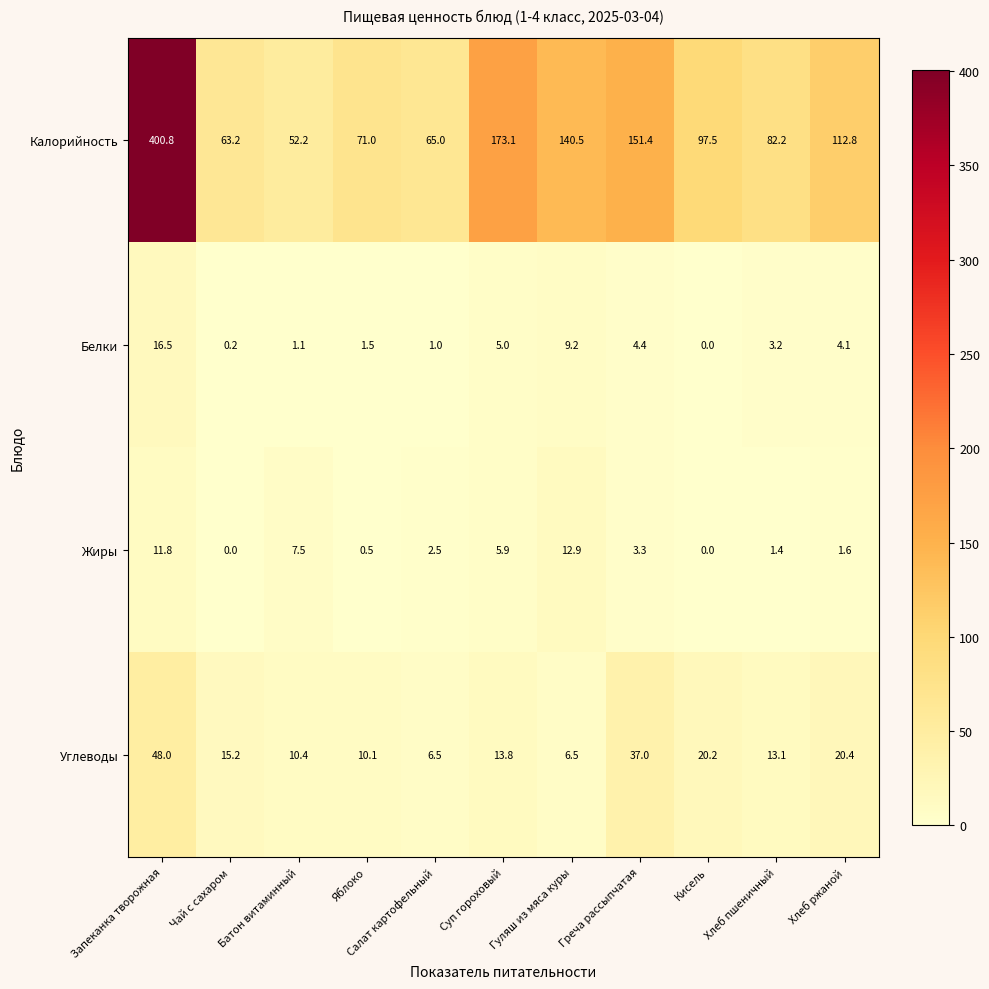

Which series has the largest range (max minus min)?

Калорийность